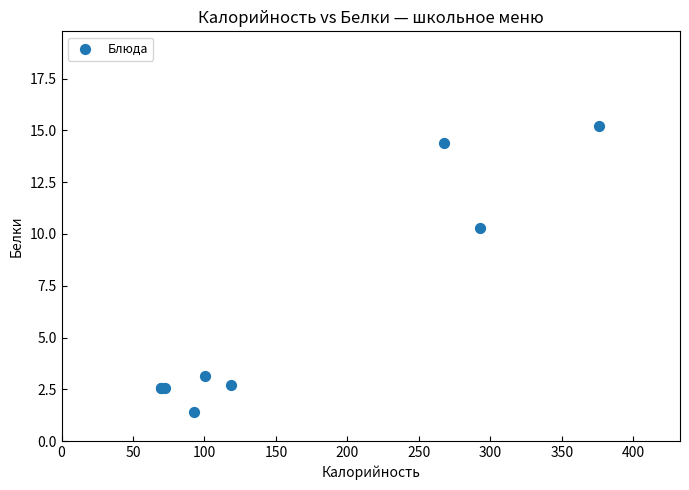

What Y value in the scatter plot is closest to 8?

10.3